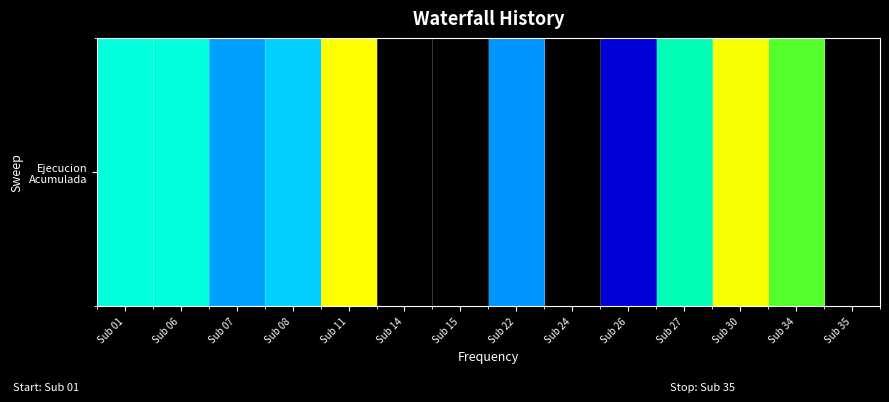

True or false: the data shows 7.5 at Sub 07.

True